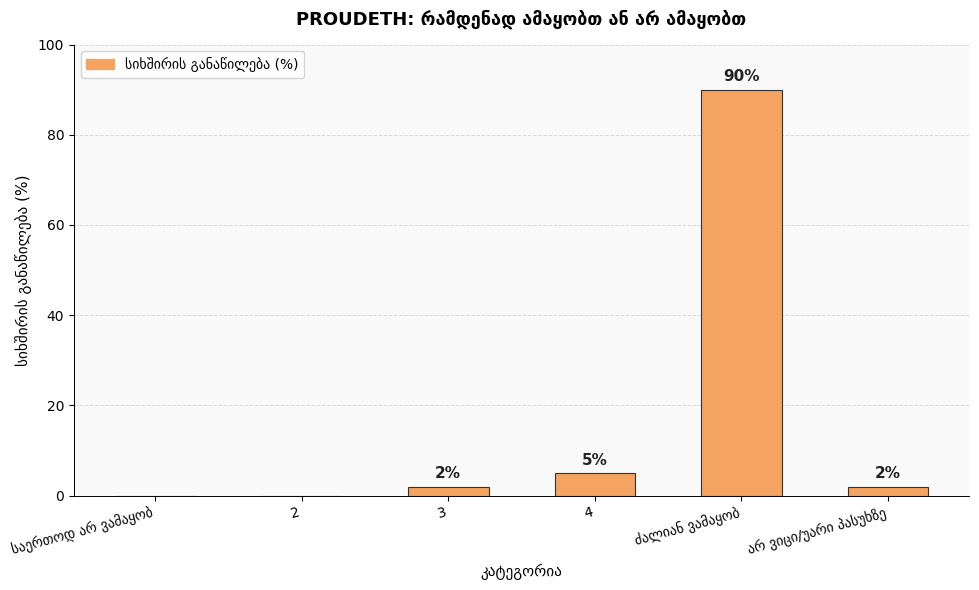

What value does the data have at 4?

5